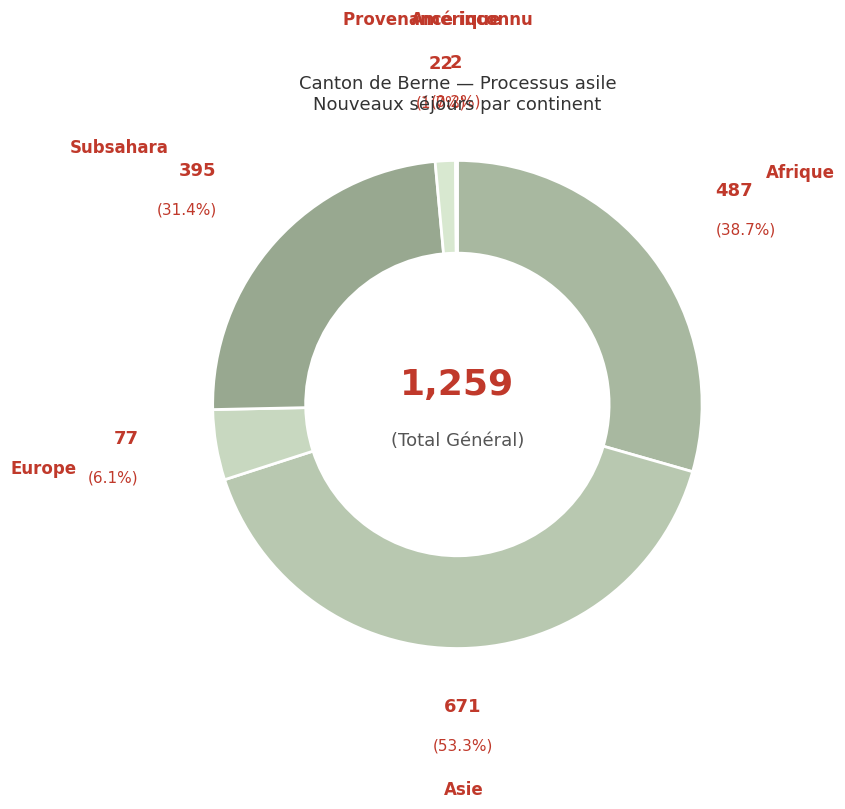

Rank the categories by value from highest to lowest.

Asie, Afrique, Subsahara, Europe, Provenance inconnu, Amérique